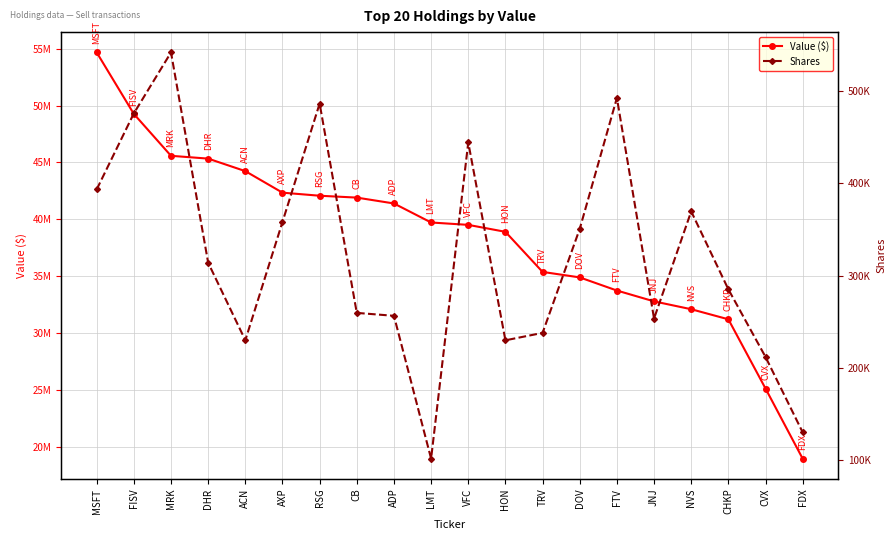

What is the label of the 2nd point from the left?

FISV